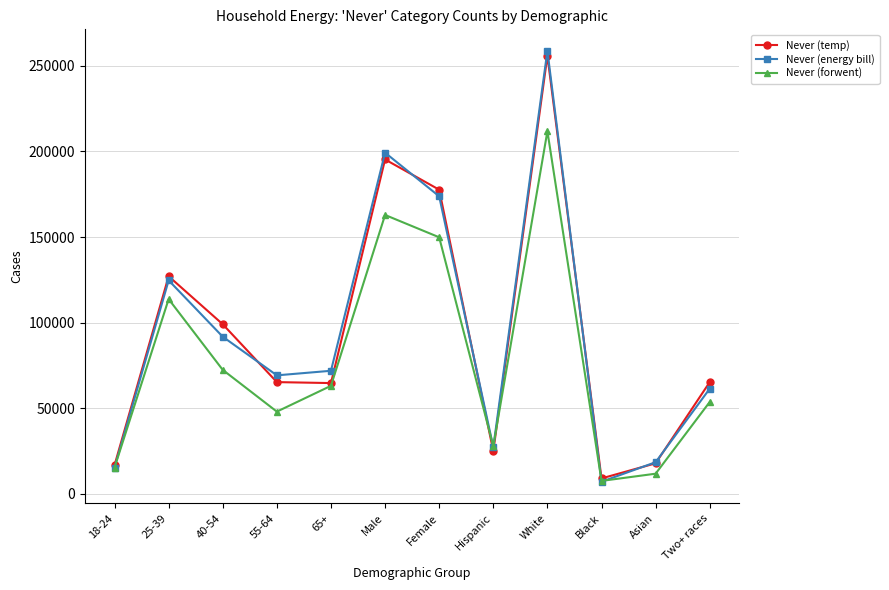

What is the label of the 11th point from the left?

Asian